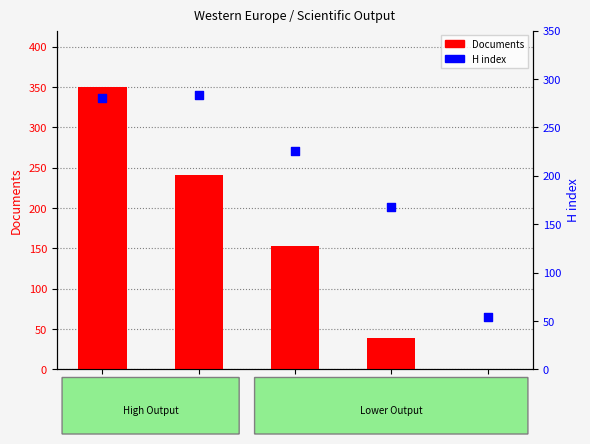

Which series reaches the maximum Y coordinate?

Documents